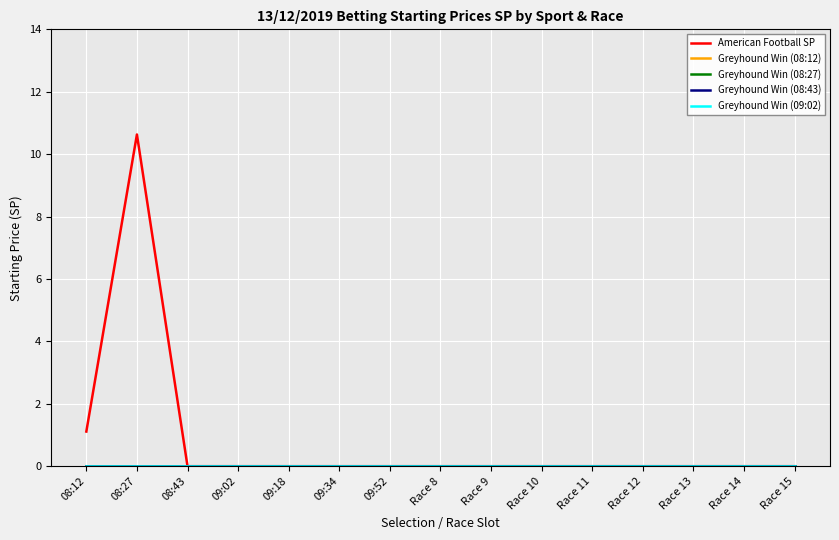

True or false: American Football SP has more than 1 interior local peaks.

False